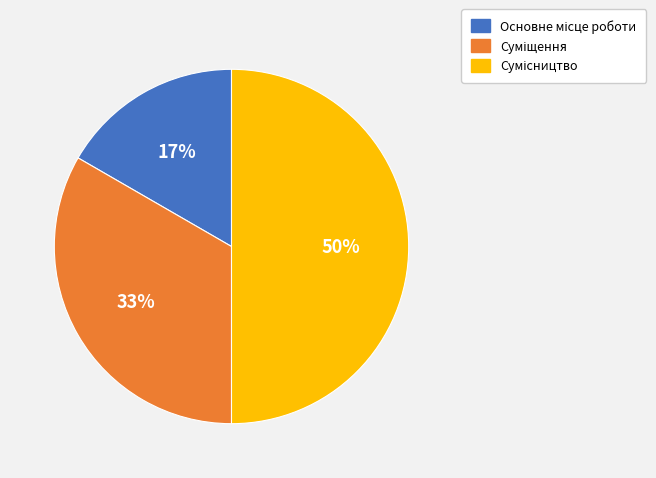

To the nearest percent, what is the difference between the largest and smallest slice percentages?

33%